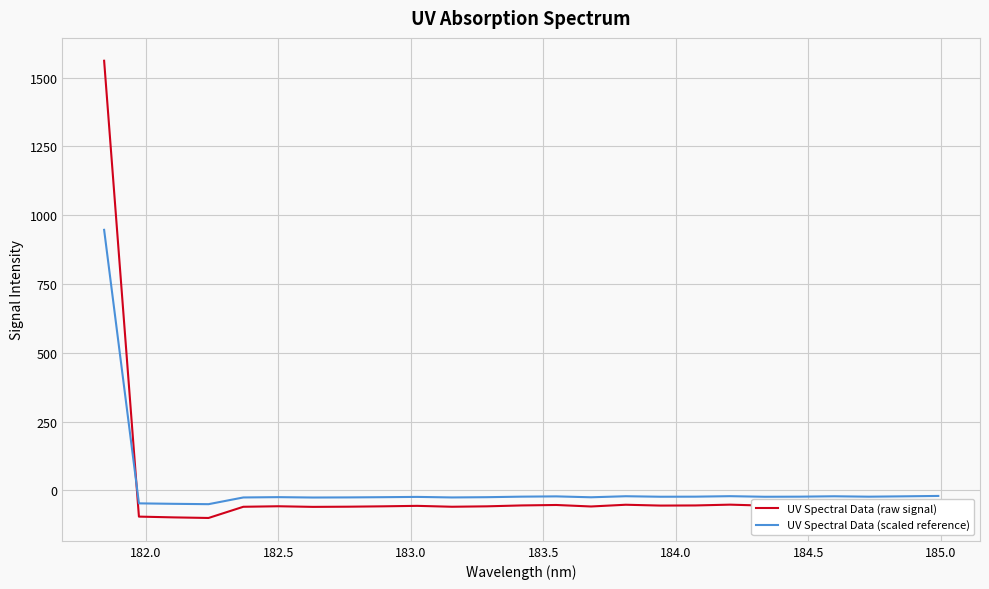

True or false: UV Spectral Data (scaled reference) and UV Spectral Data (raw signal) cross at least once.

True